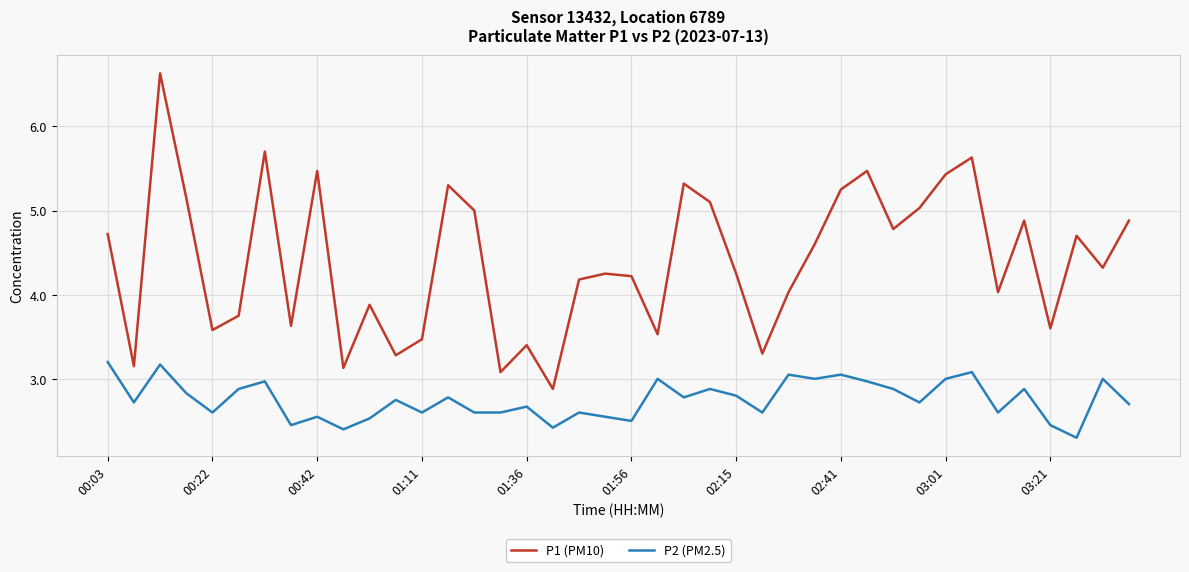

What is the lowest value of the P2 (PM2.5) series?

2.3